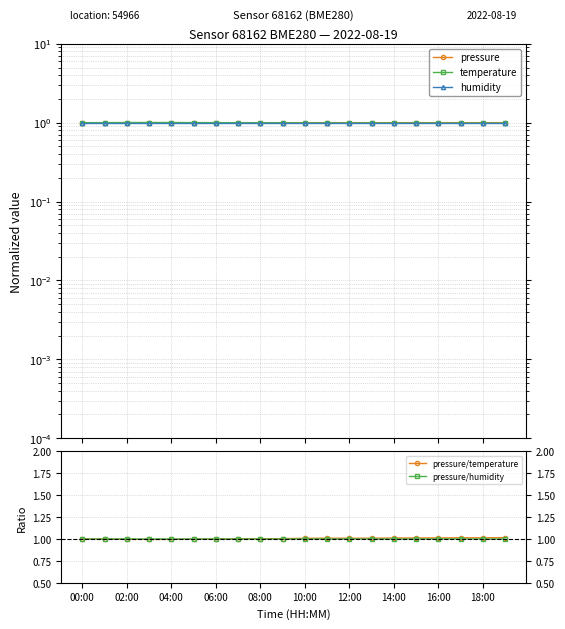

What is the greatest value displayed?

1.0